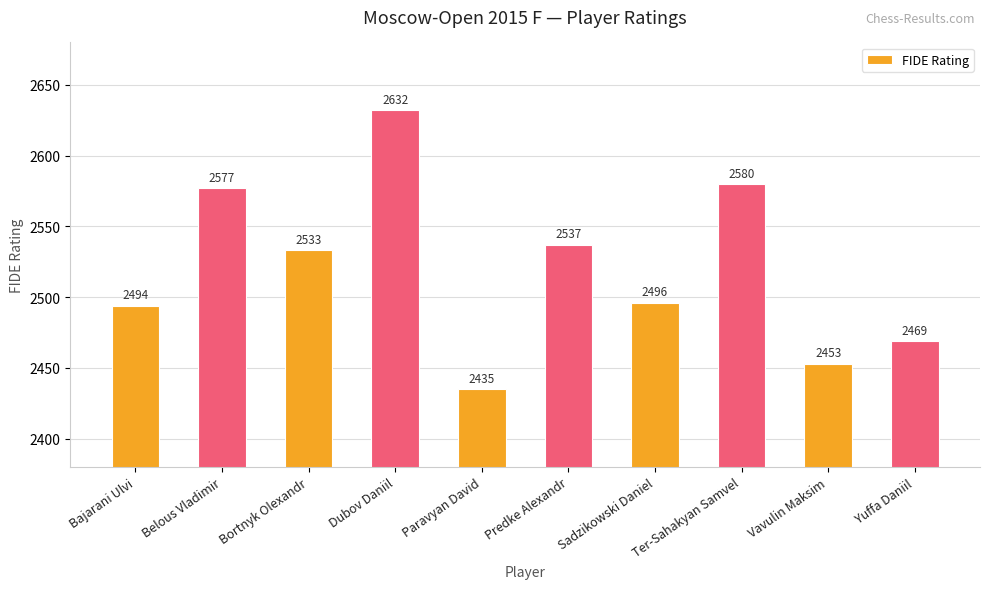

True or false: the data shows 1311 at Sadzikowski Daniel.

False